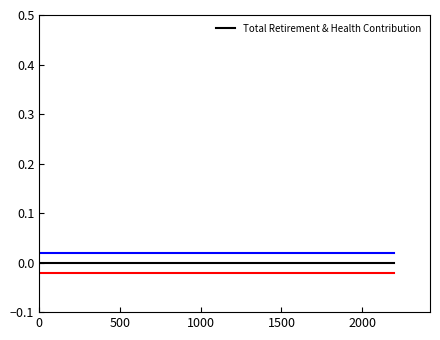

True or false: Total Retirement & Health Contribution and Total Retirement & Health Contribution_line1 cross at least once.

False